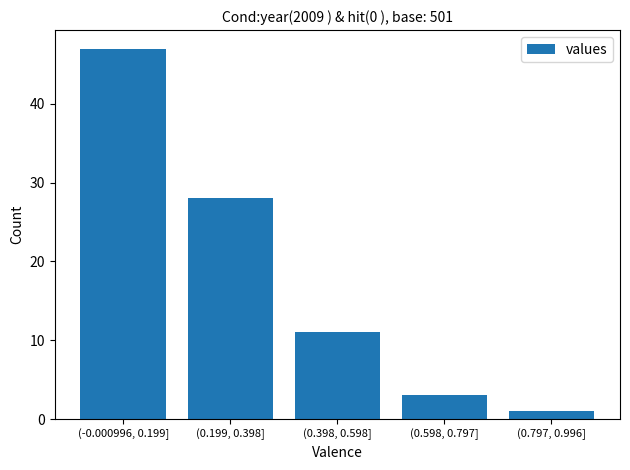

Reading right to left, list all the values displayed in this chart.

(0.797, 0.996]=1	(0.598, 0.797]=3	(0.398, 0.598]=11	(0.199, 0.398]=28	(-0.000996, 0.199]=47